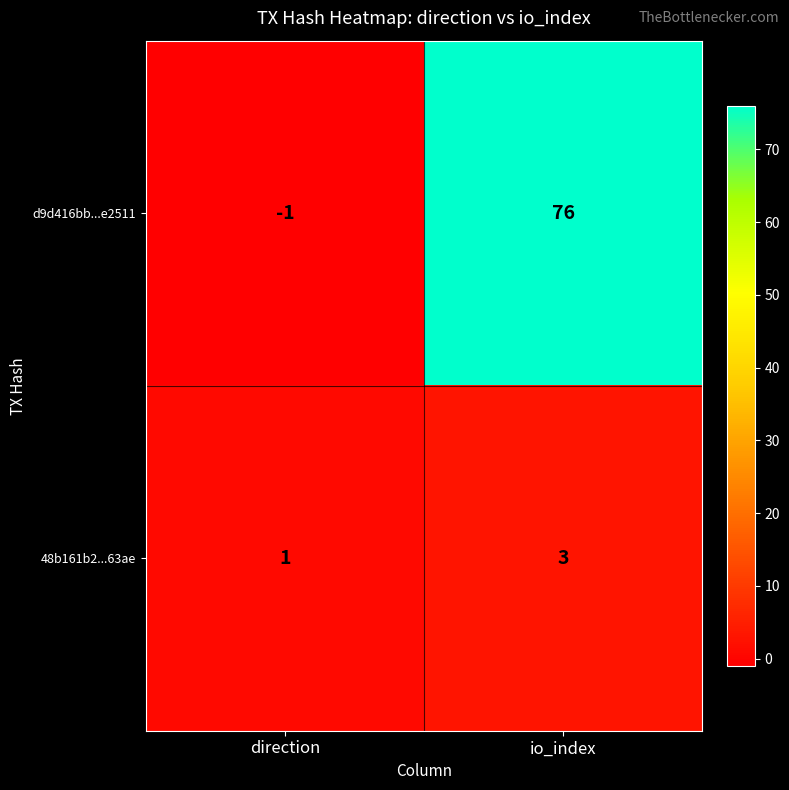

Which series has the largest range (max minus min)?

d9d416bb...e2511